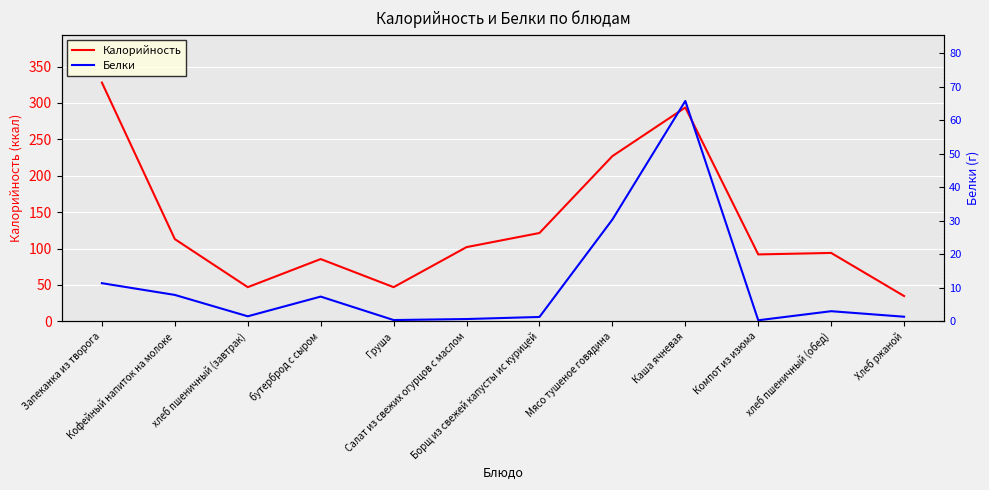

What is the total value across all series at бутерброд с сыром?

93.0